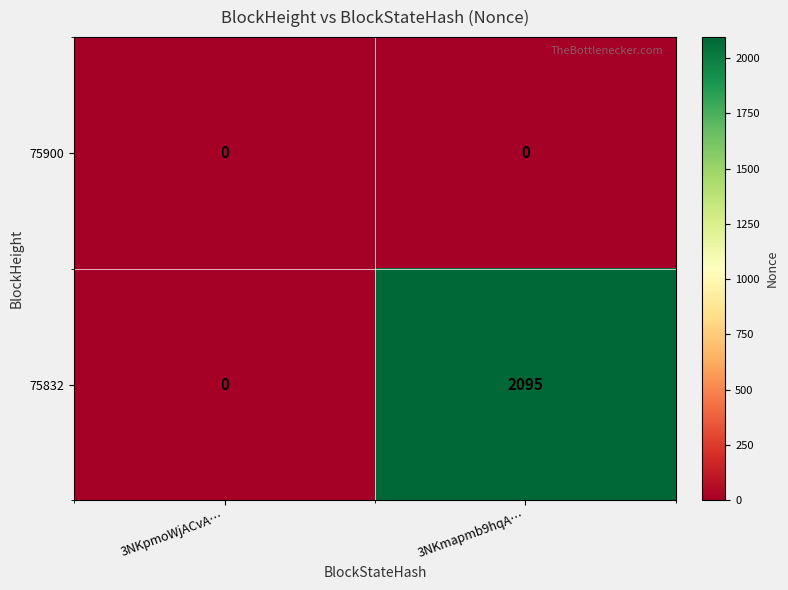

What is the sum of all 75832 values?

2095